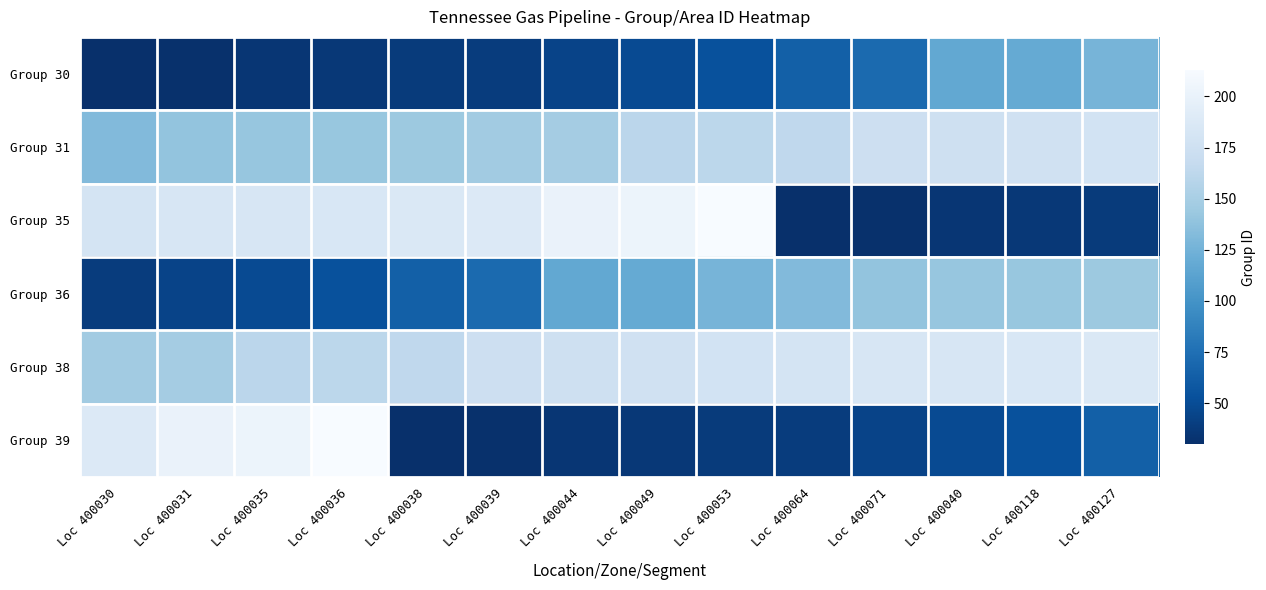

Which has a higher value, Loc 400030 or Loc 400031?

Loc 400031